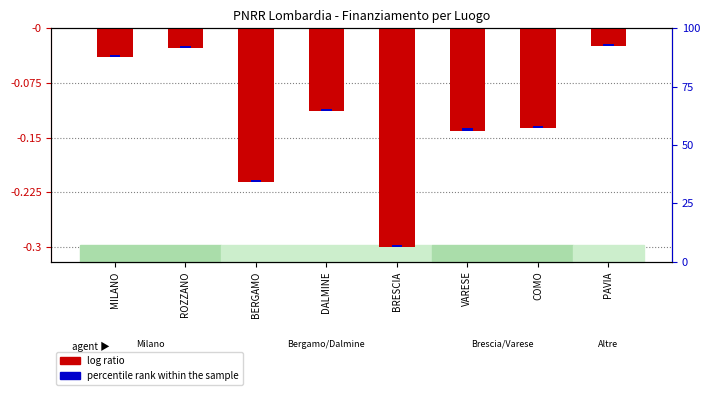

Reading left to right, list all the values displayed in this chart.

-0.0	-0.0	-0.2	-0.1	-0.3	-0.1	-0.1	-0.0